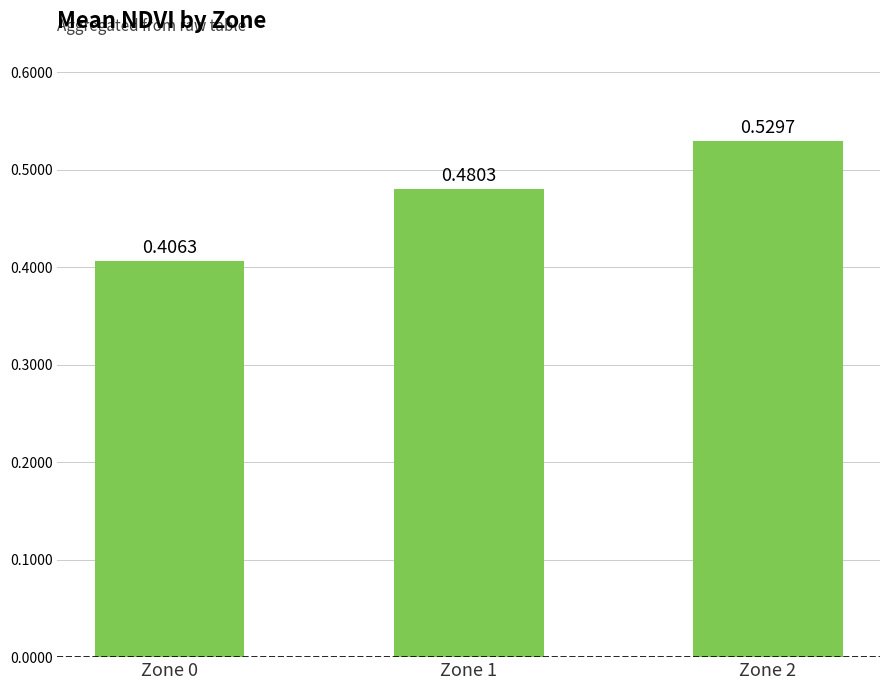

Which has a higher value, Zone 2 or Zone 0?

Zone 2